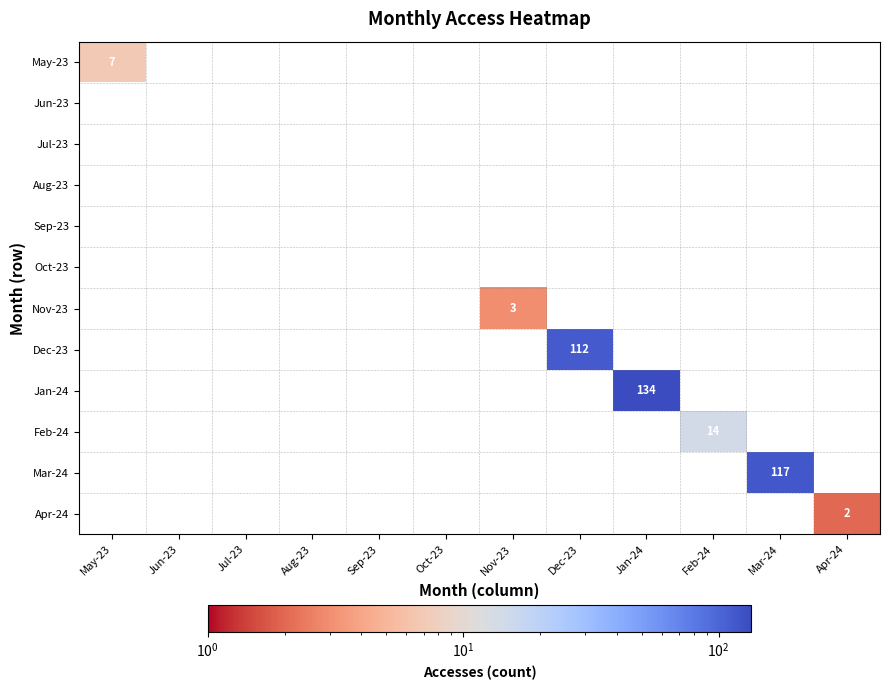

The Feb-24 series shows 6 at Jun-23. True or false?

False